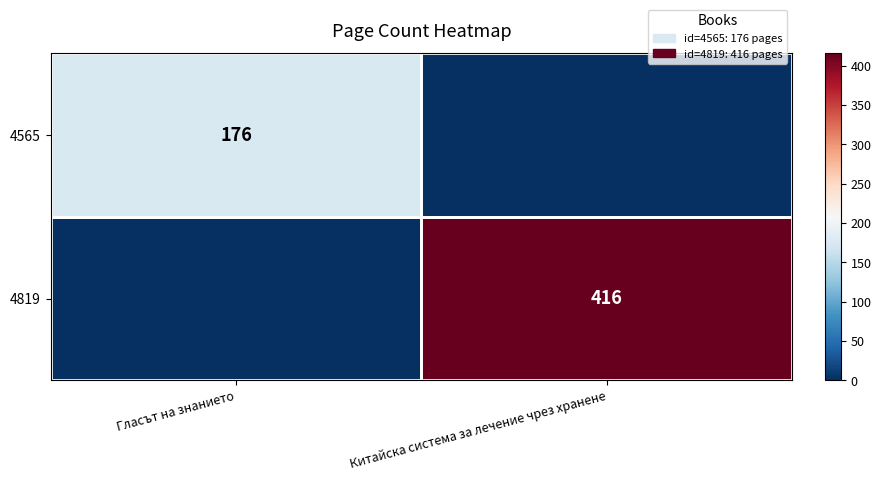

Is it true that 4565 equals 176 at Гласът на знанието?

True